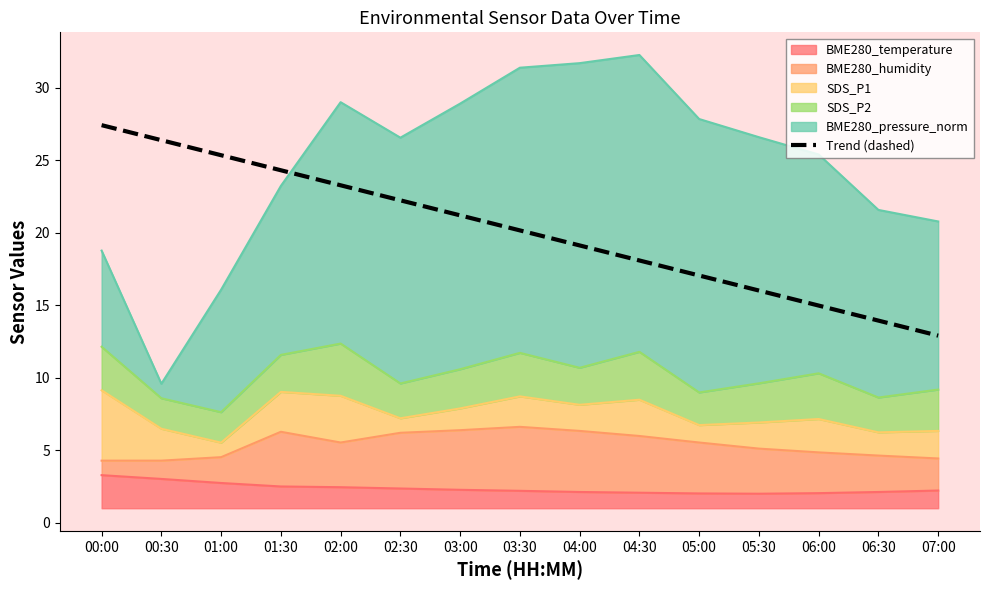

Where is the data nearest to the value 20?

03:30